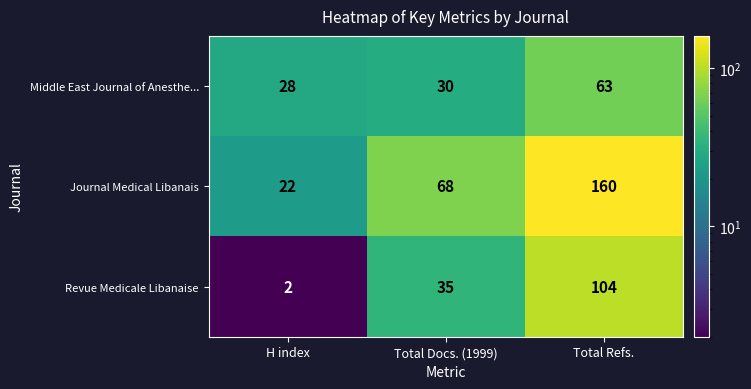

What is the greatest value displayed?

160